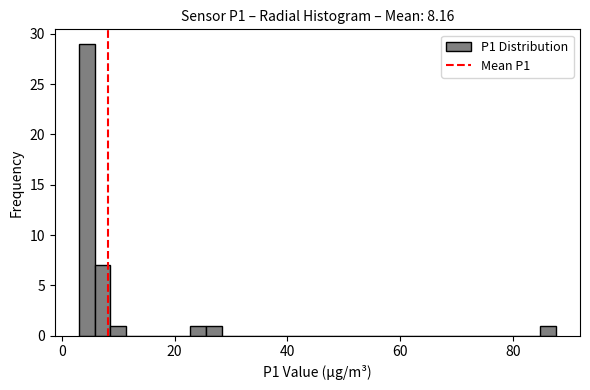

Read against the x-axis, roughly where is the centre of the tallest bar?

4